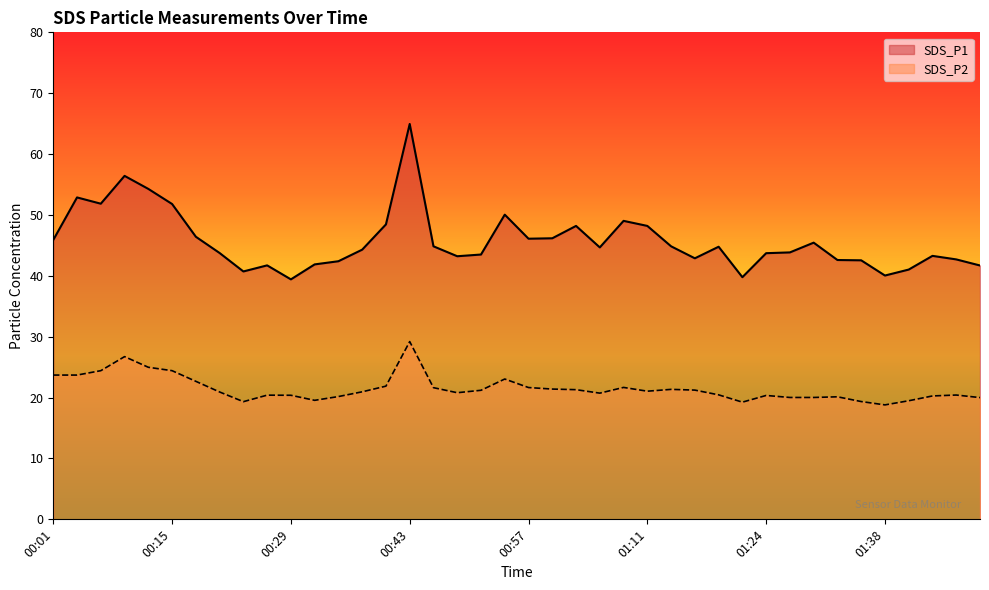

What is the total value across all series at 01:11?

69.2